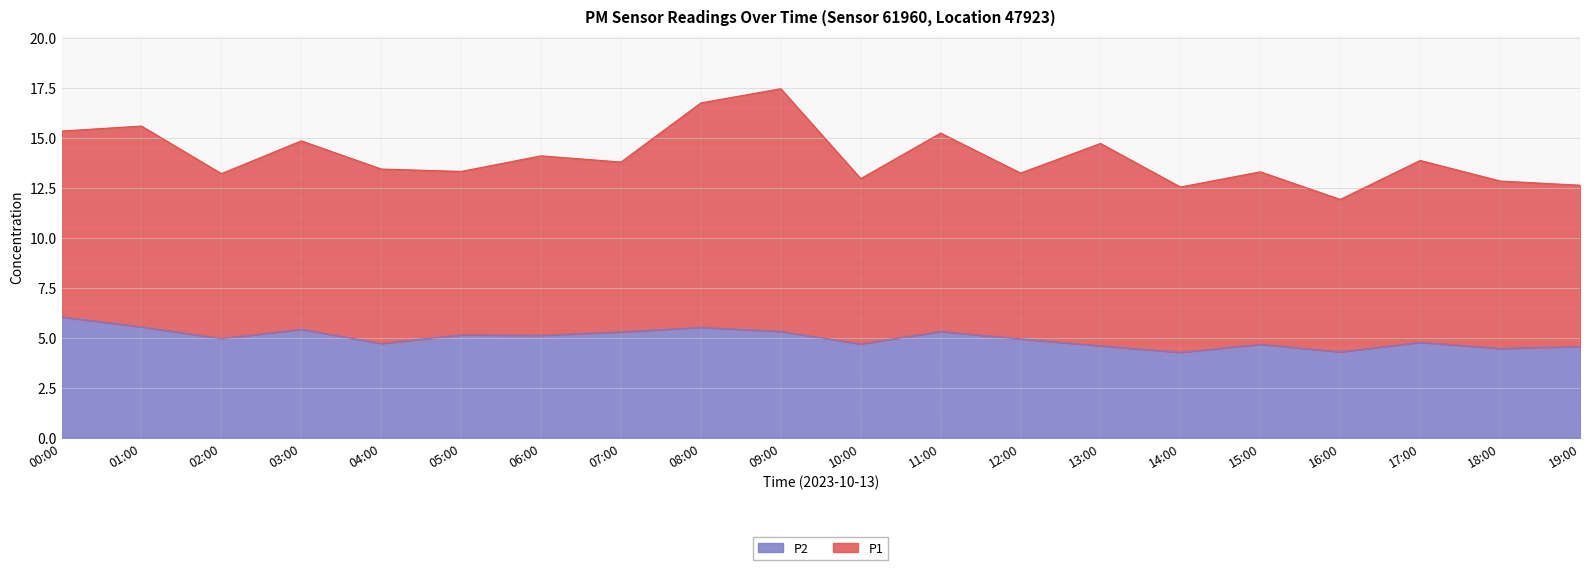

Where is the first local maximum?

03:00